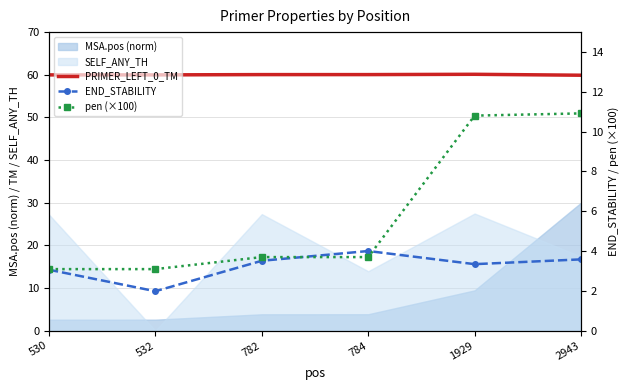

Is it true that pen (×100) equals 1.7 at 782?

False